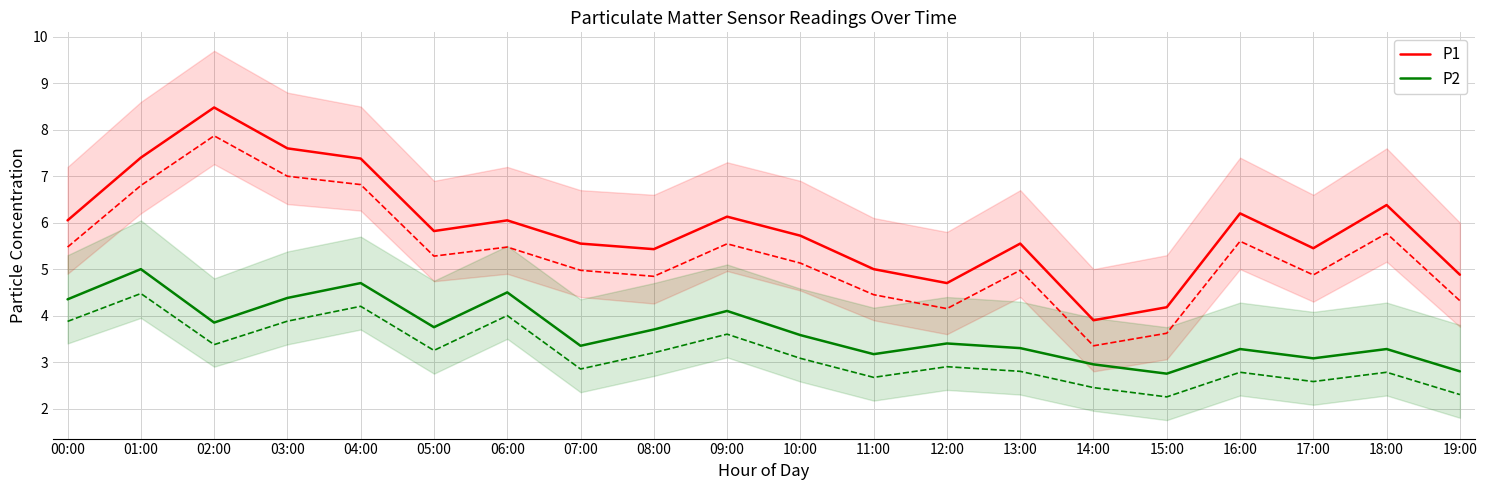

At which label does P1 reach its minimum?

14:00